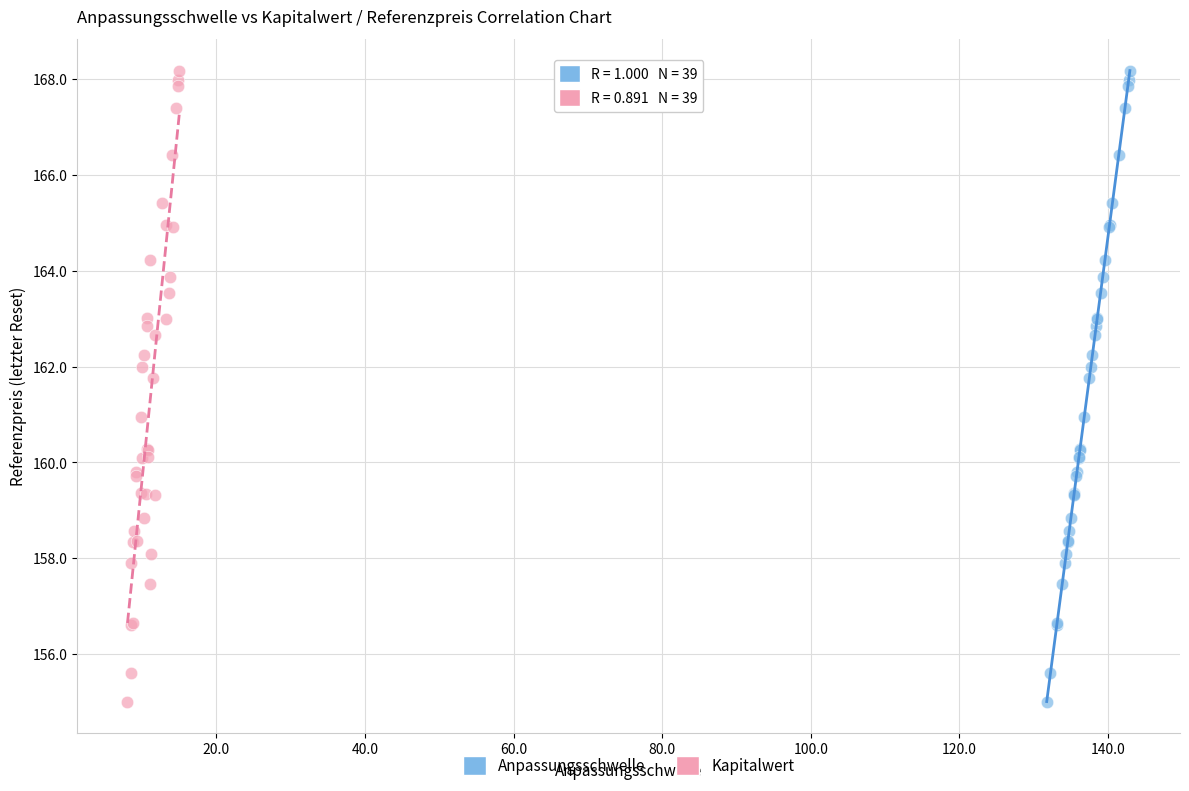

What are all the series names shown in the legend?

Anpassungsschwelle, Kapitalwert